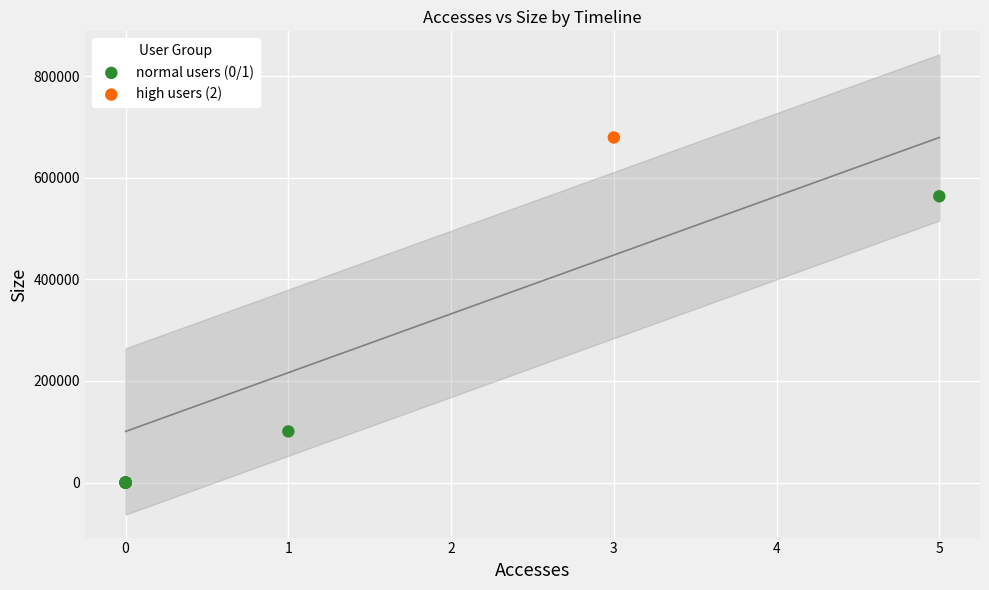

What are all the series names shown in the legend?

normal users (0/1), high users (2)